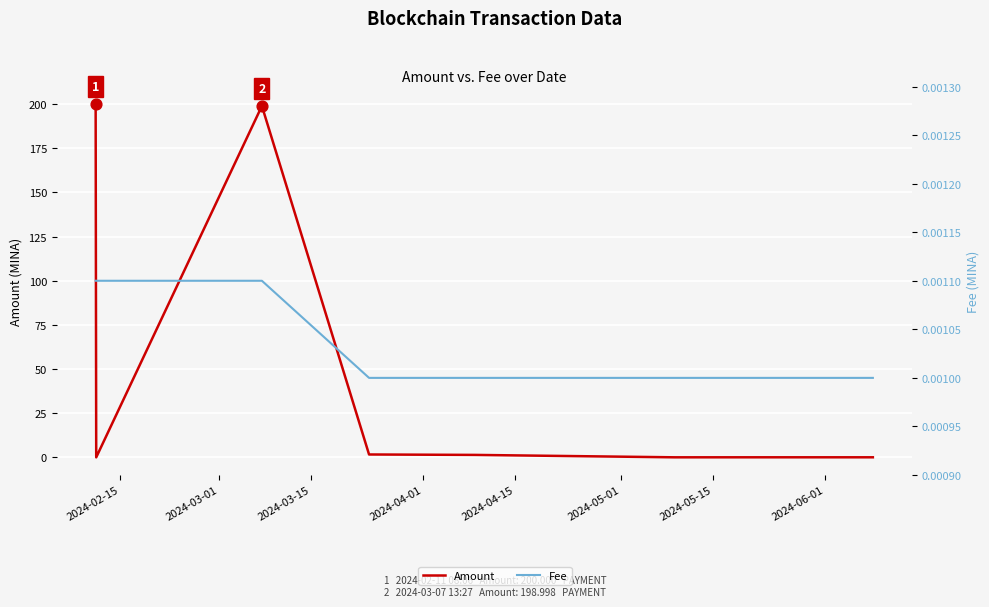

Which series contains the highest Y value?

Amount